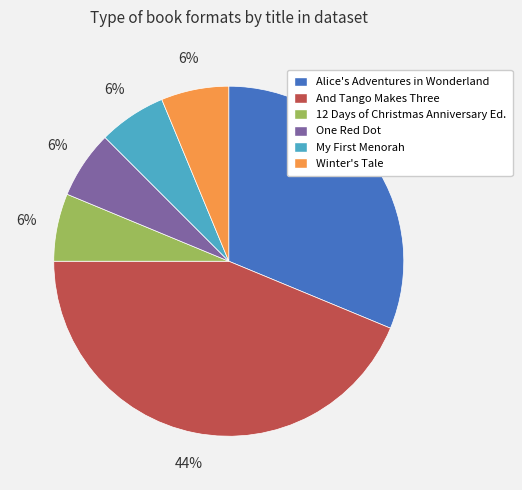

To the nearest percent, what is the average slice percentage?

17%